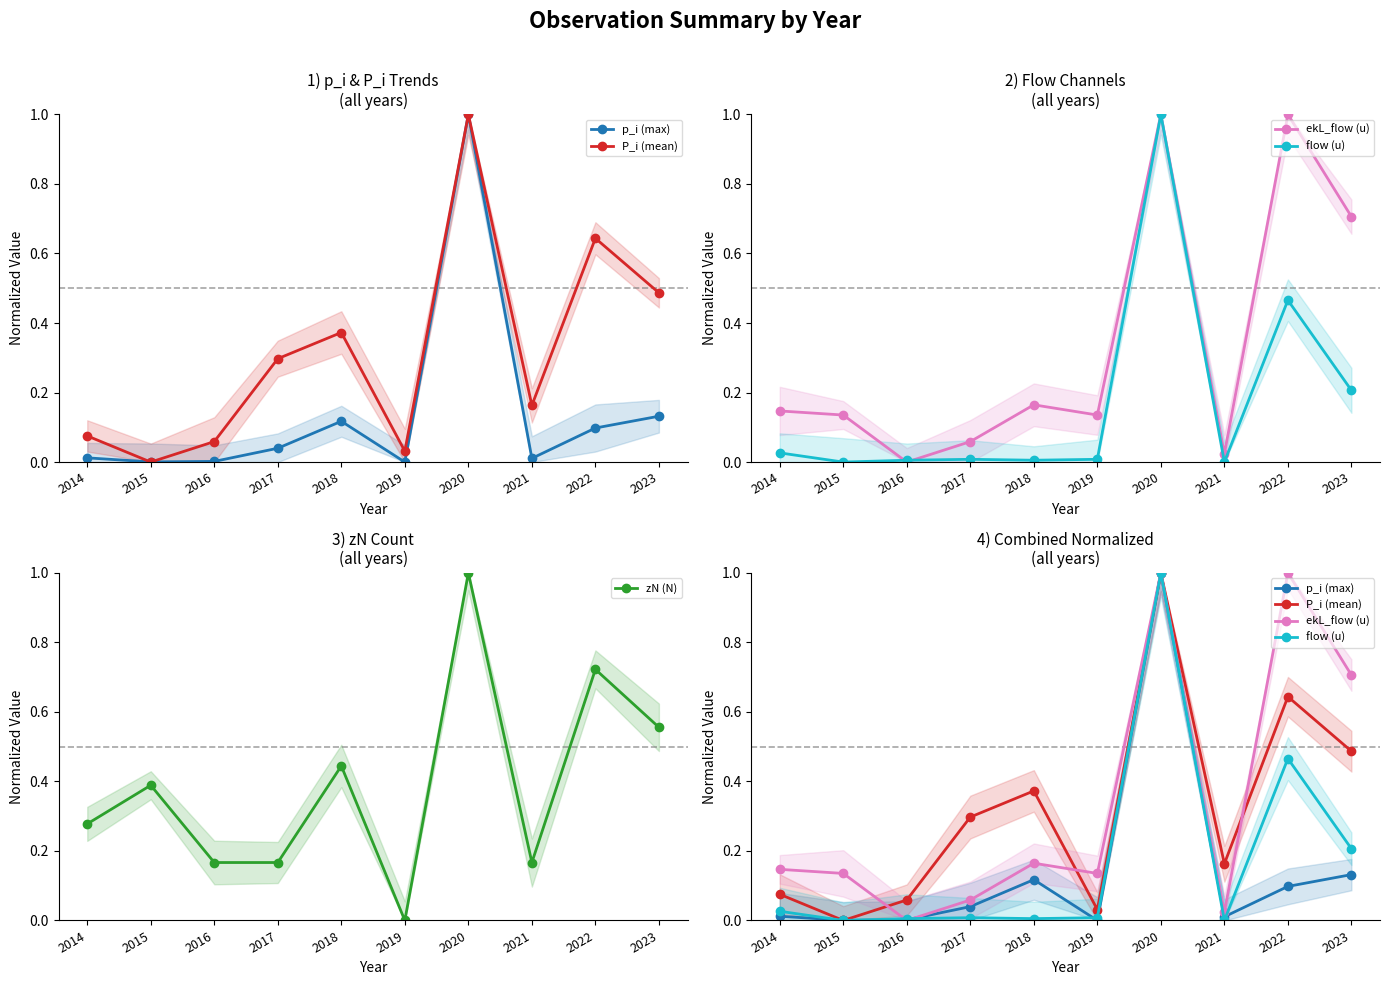

Is the value of p_i (max) at 2021 greater than the value of ekL_flow (u) at 2015?

No